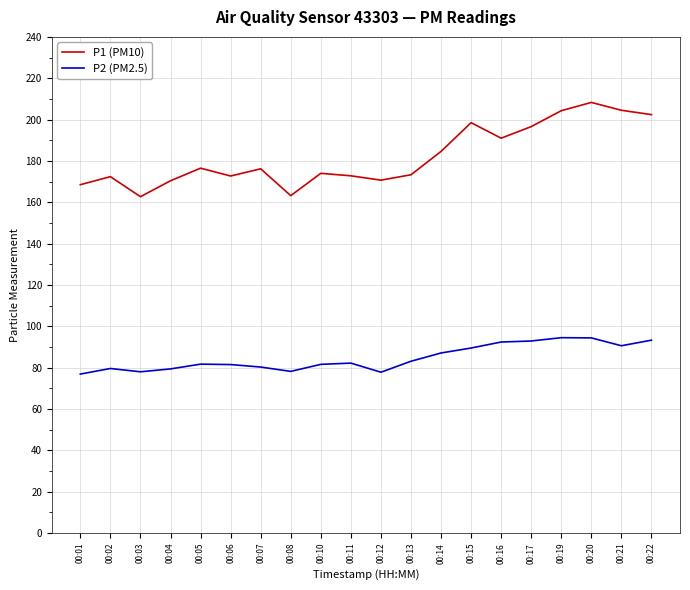

How many series are shown in this chart?

2